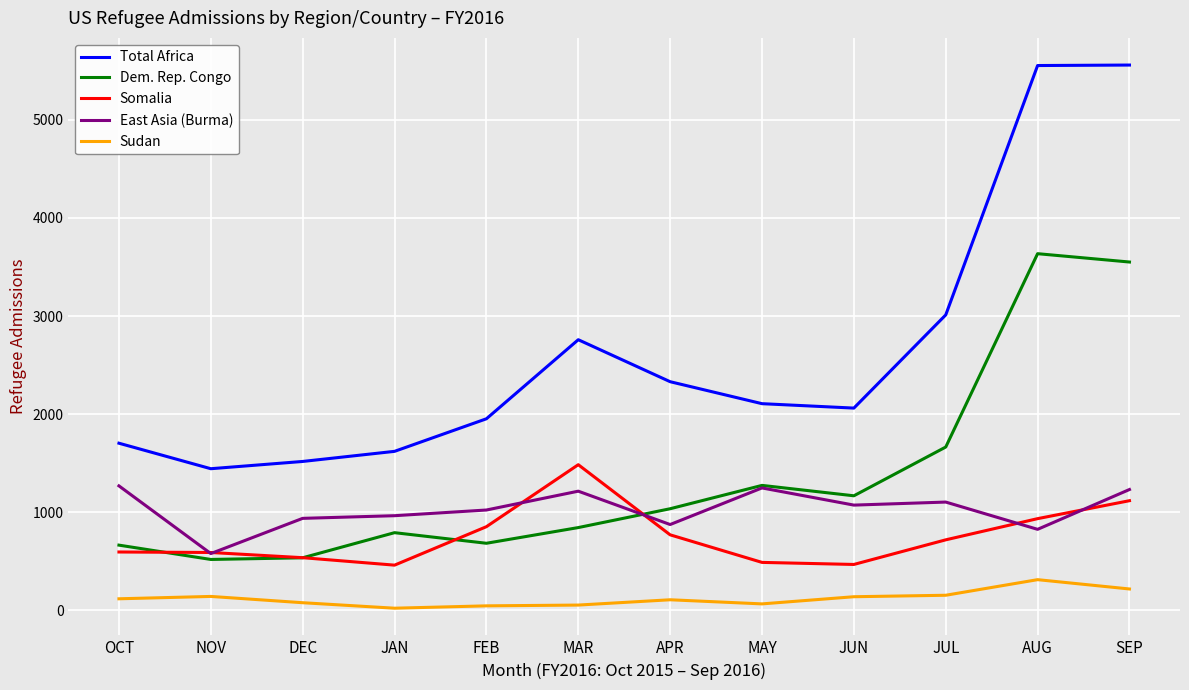

Which category has the highest value in the Dem. Rep. Congo series?

AUG